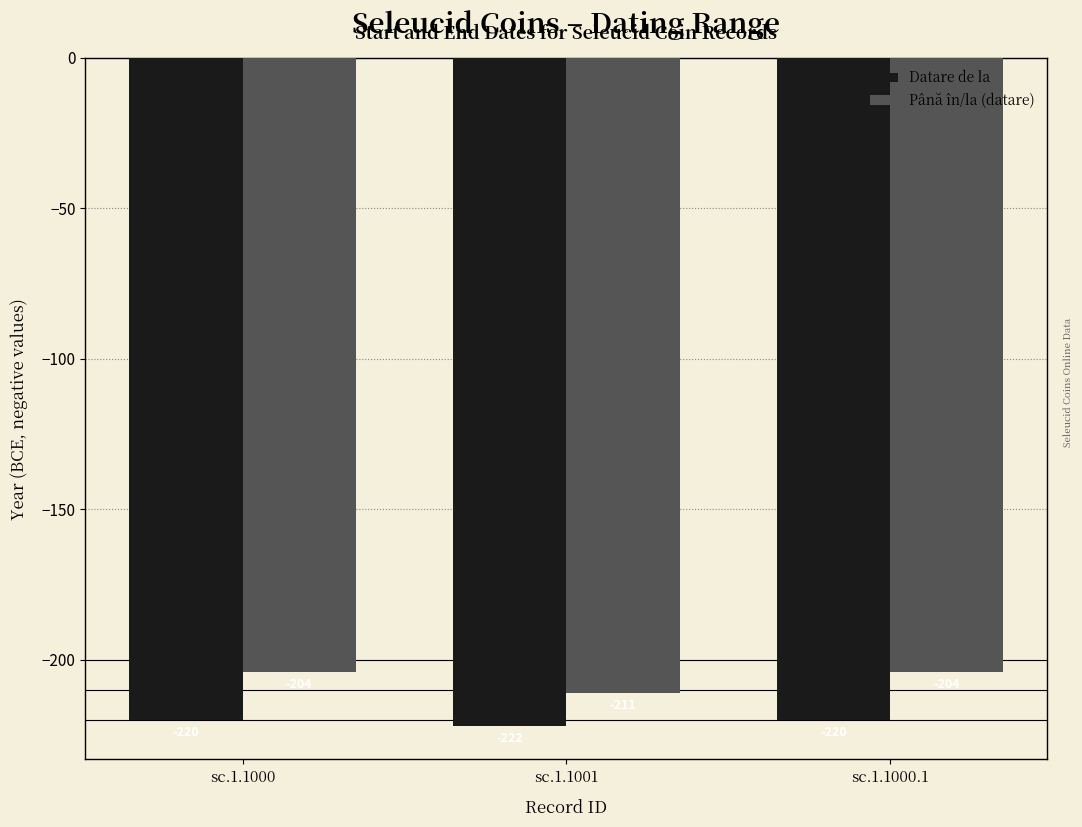

Reading right to left, list all the values displayed in this chart.

Datare de la: -220	-222	-220
Până în/la (datare): -204	-211	-204